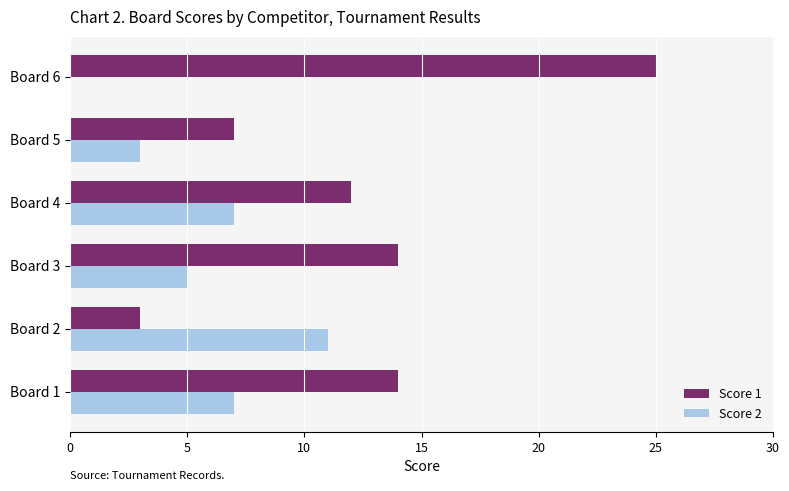

Between Board 1 and Board 6, which series saw the biggest shift?

Score 1